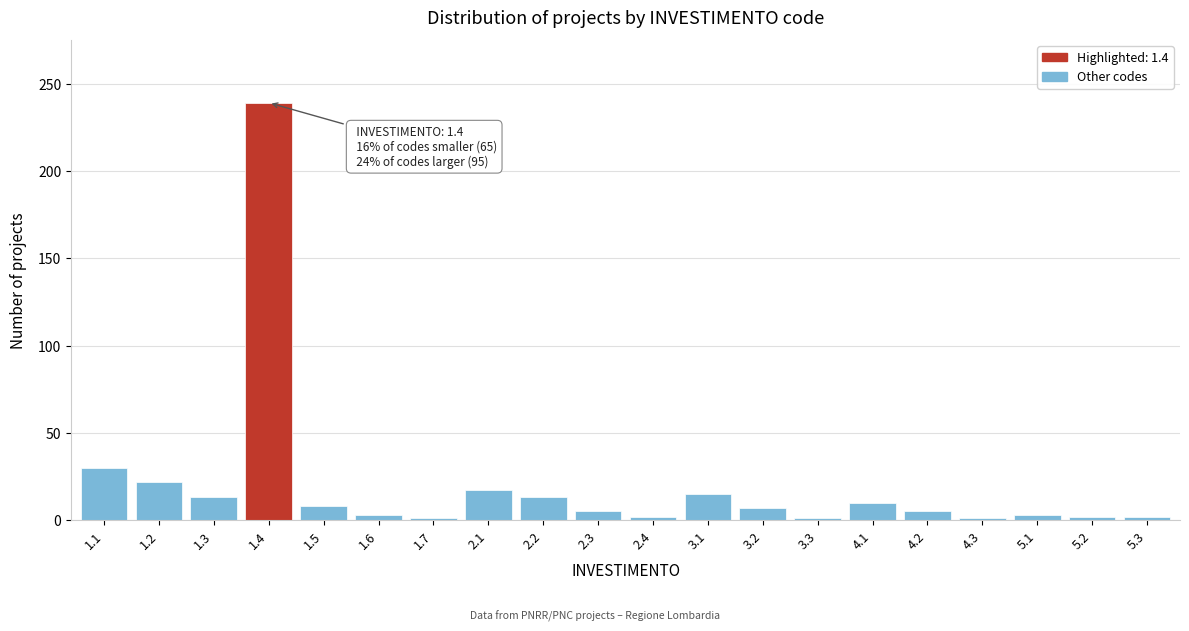

What is the sum of all values?

399